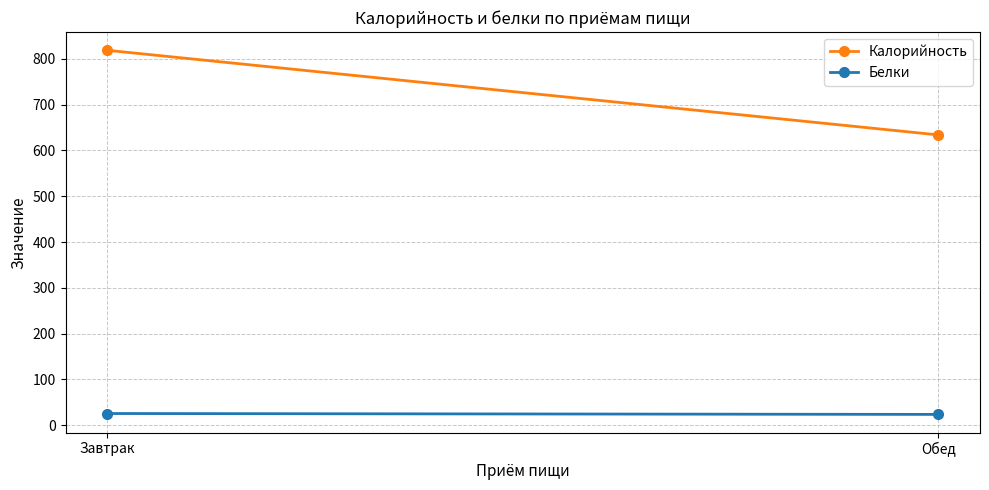

What is the spread (max minus min) of values at Обед?

610.7